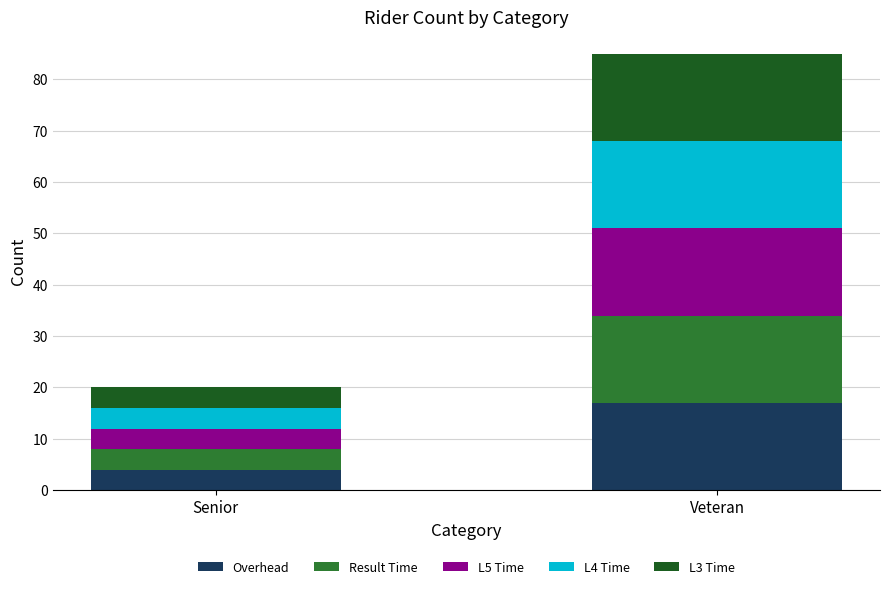

What is the sum of the Overhead values at Veteran and Senior?

21